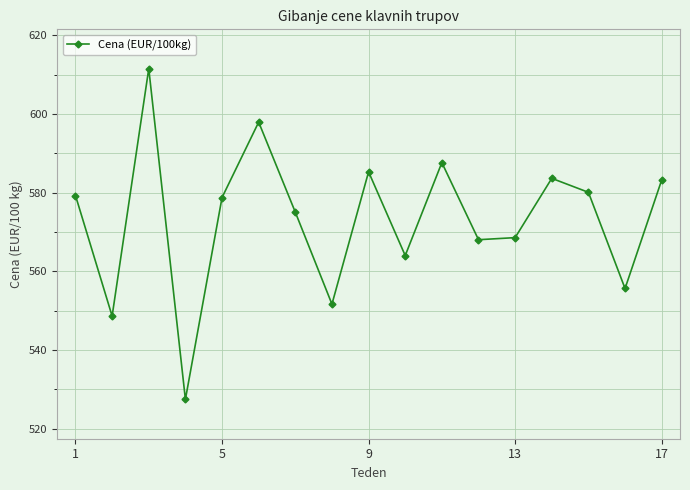

How many values exceed 578?

9